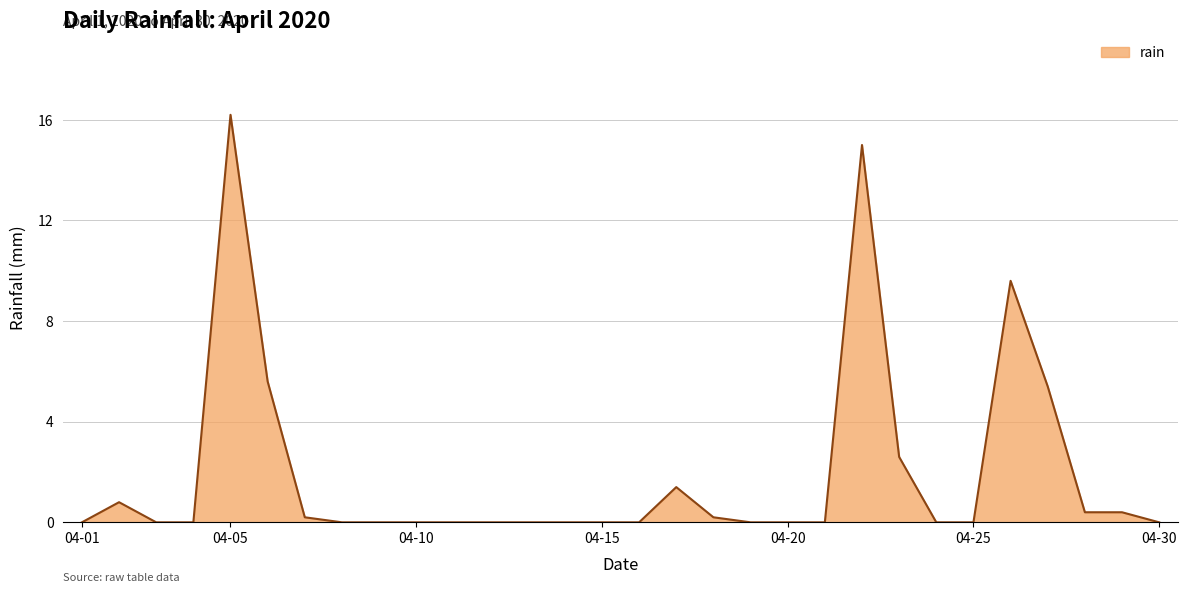

What is the difference between the maximum and minimum values?

16.2